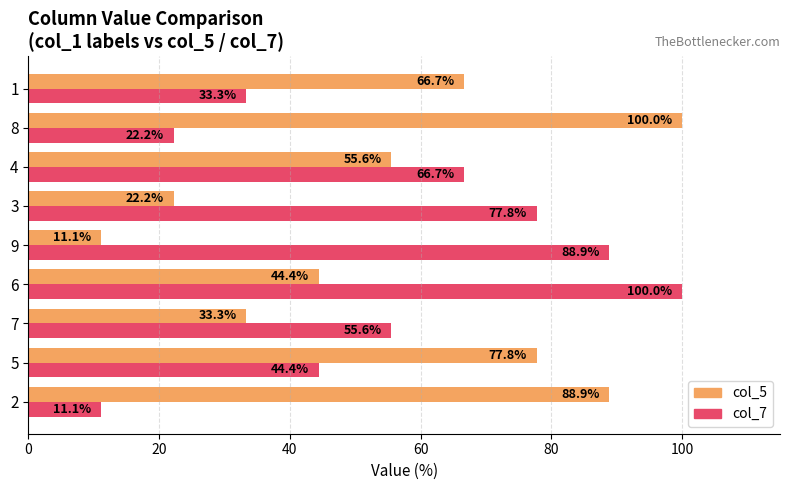

List the labels in order of col_7 value, largest first.

6, 9, 3, 4, 7, 5, 1, 8, 2